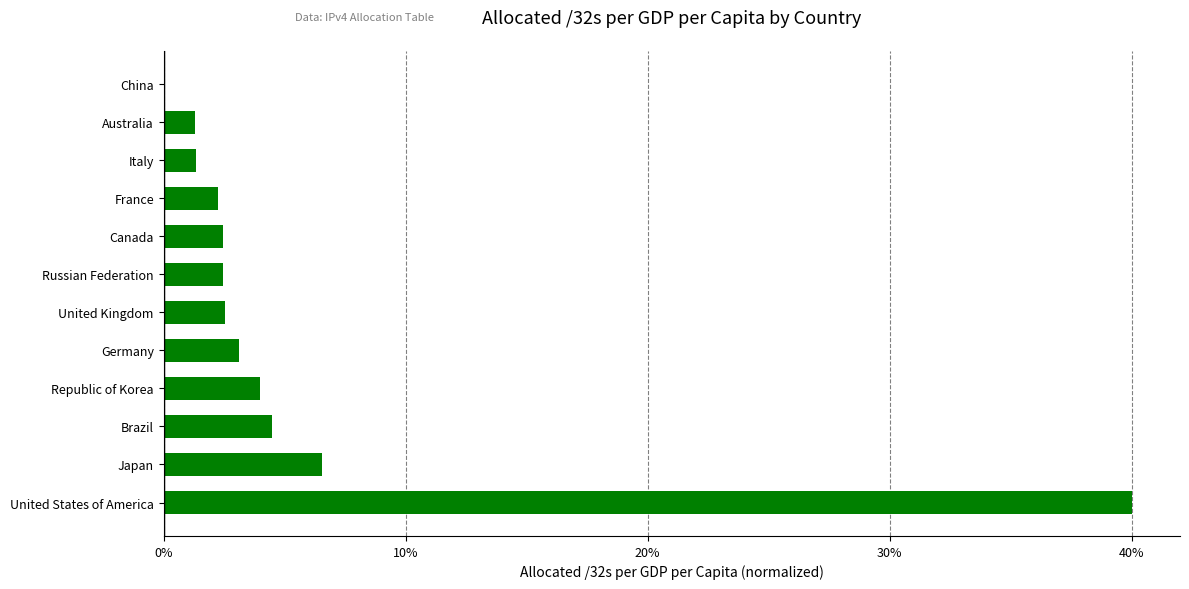

What is the maximum value shown in the chart?

40.0